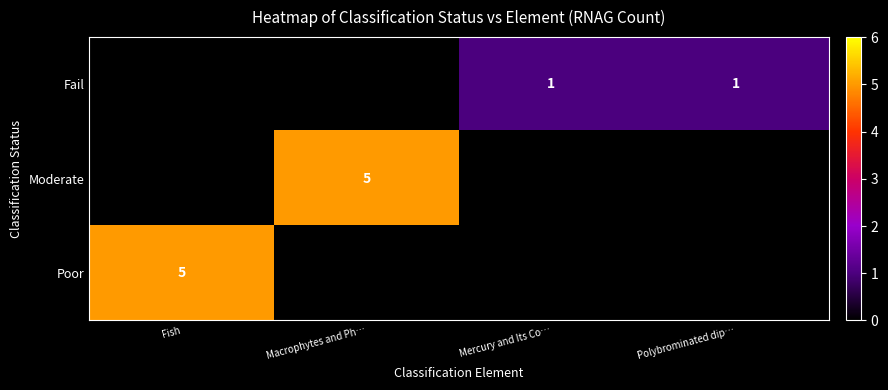

The value of Poor at Fish is 2. True or false?

False